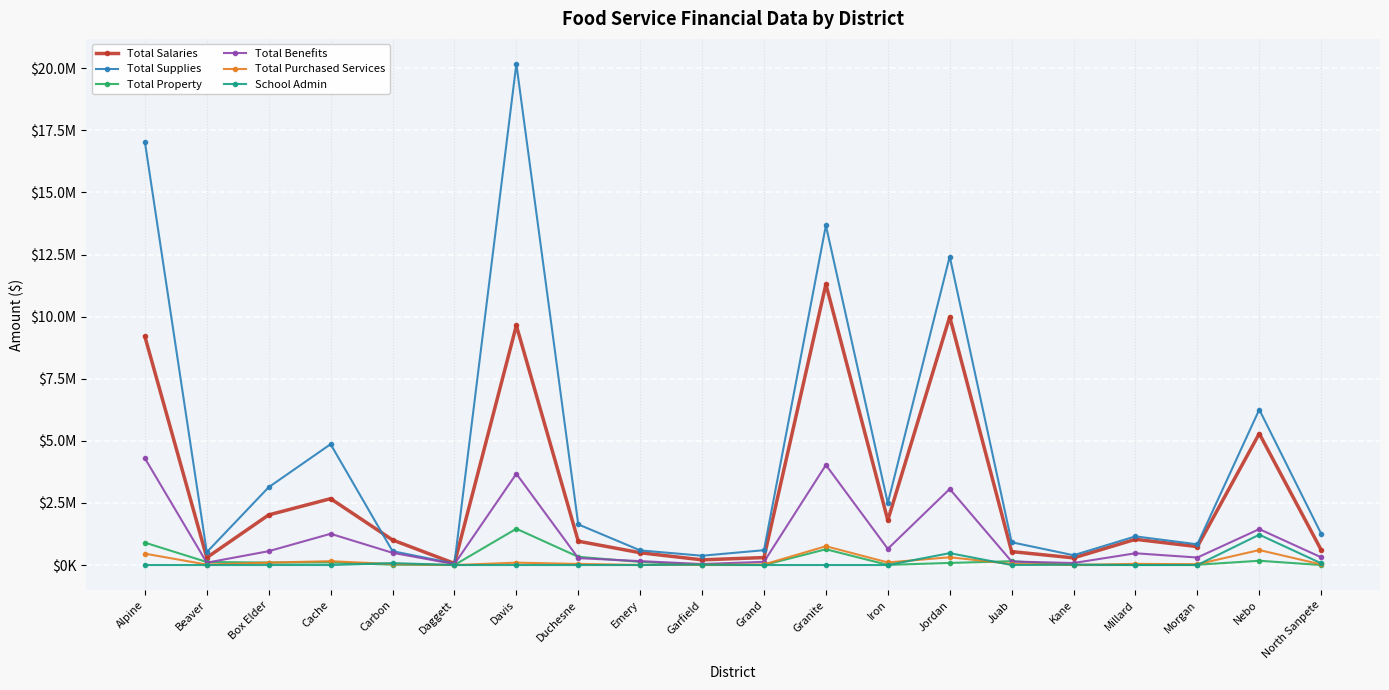

Where is Total Salaries nearest to the value 5684148?

Nebo